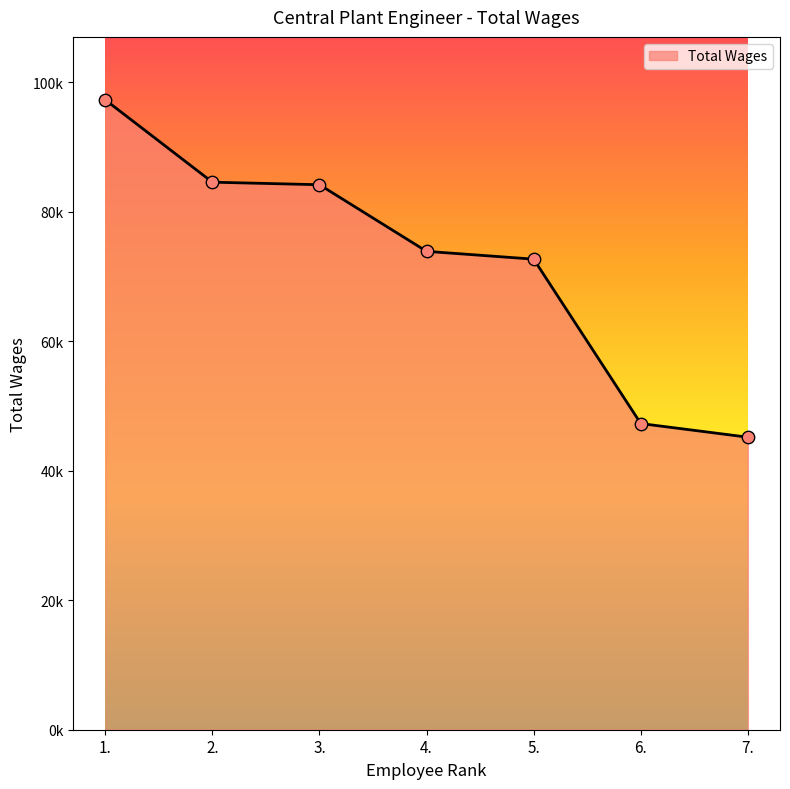

Which has a higher value, 7. or 4.?

4.